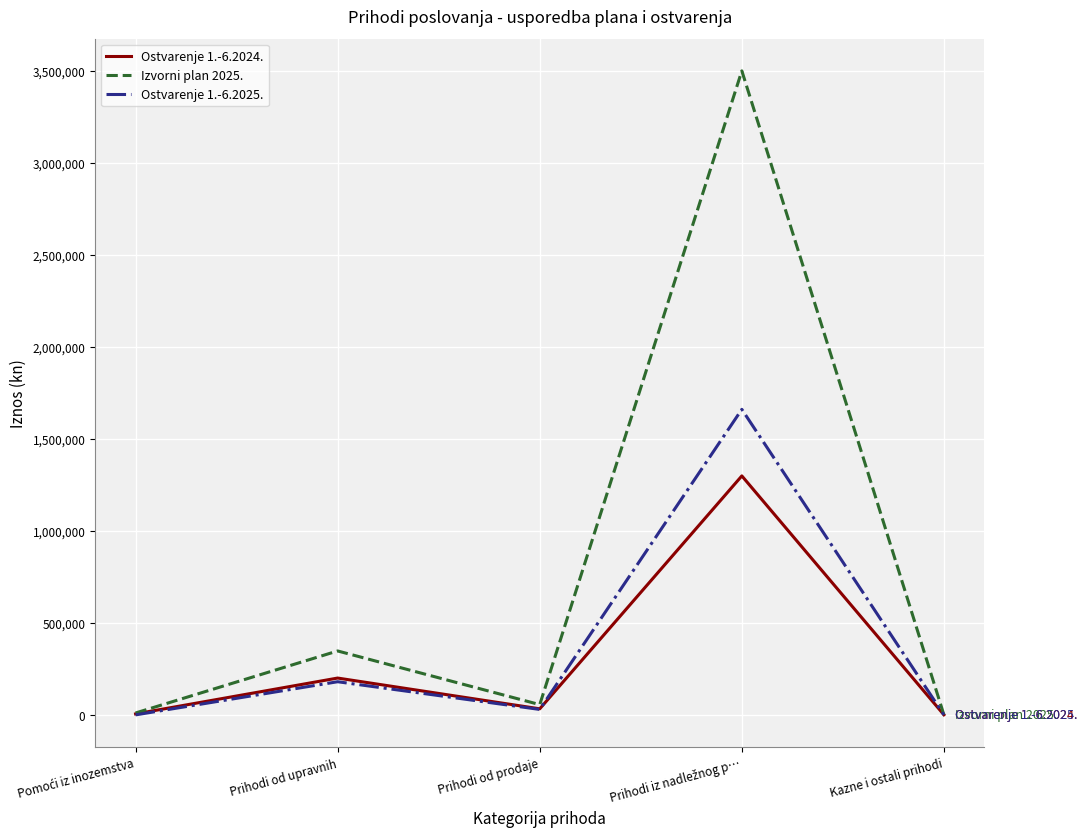

List the series in order of their peak value, lowest first.

Ostvarenje 1.-6.2024., Ostvarenje 1.-6.2025., Izvorni plan 2025.